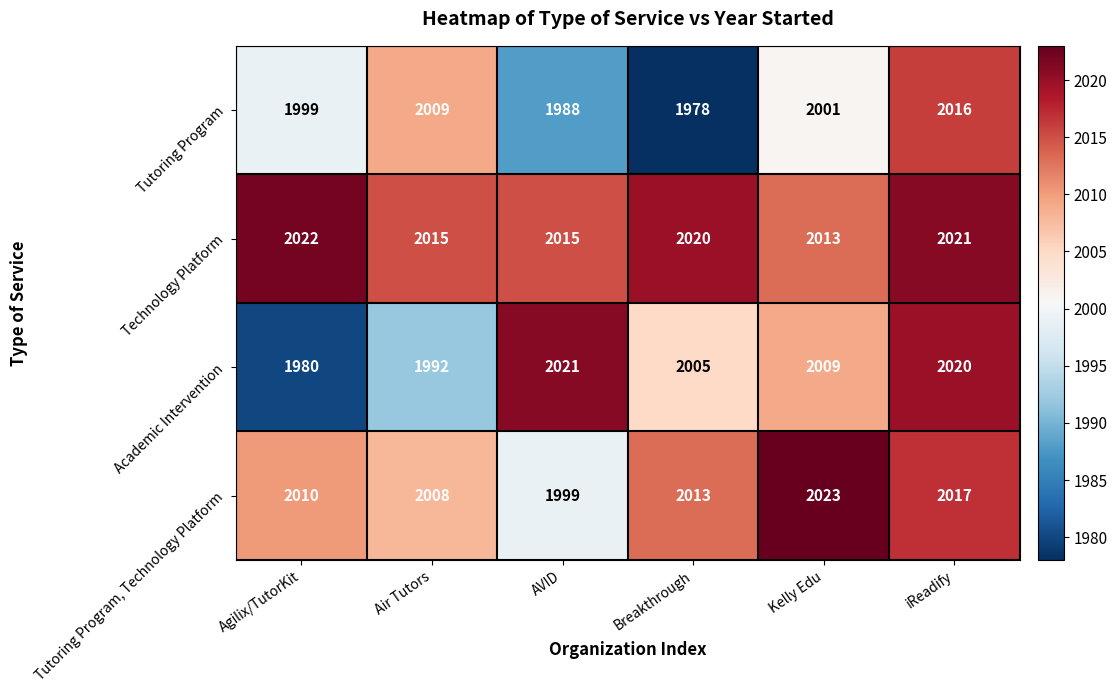

The Tutoring Program, Technology Platform series shows 3556 at iReadify. True or false?

False